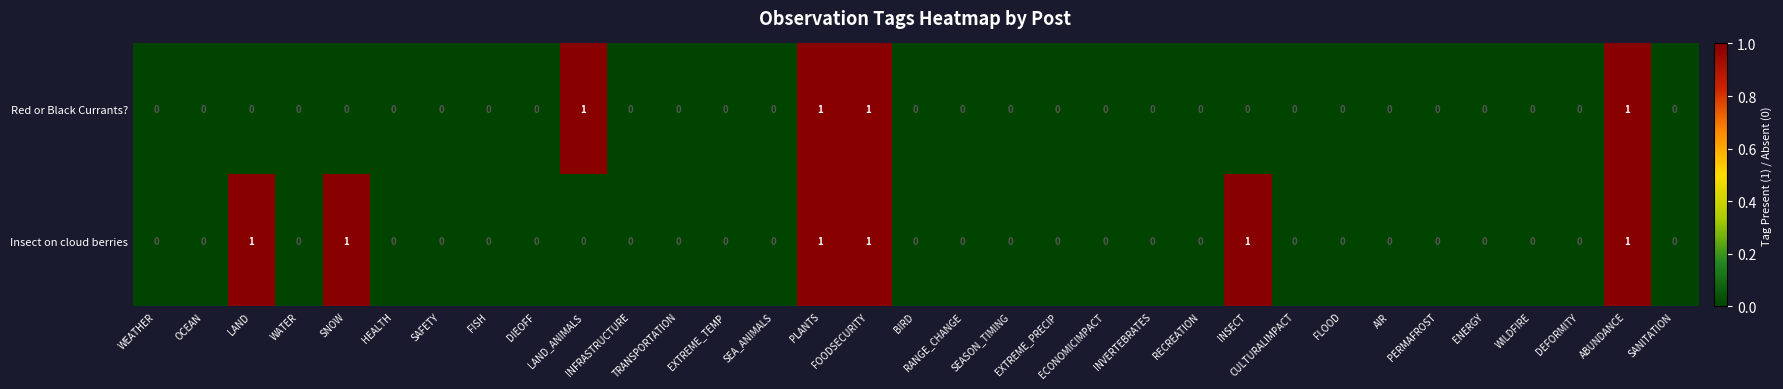

How many Red or Black Currants? values are between 0 and 1?

33